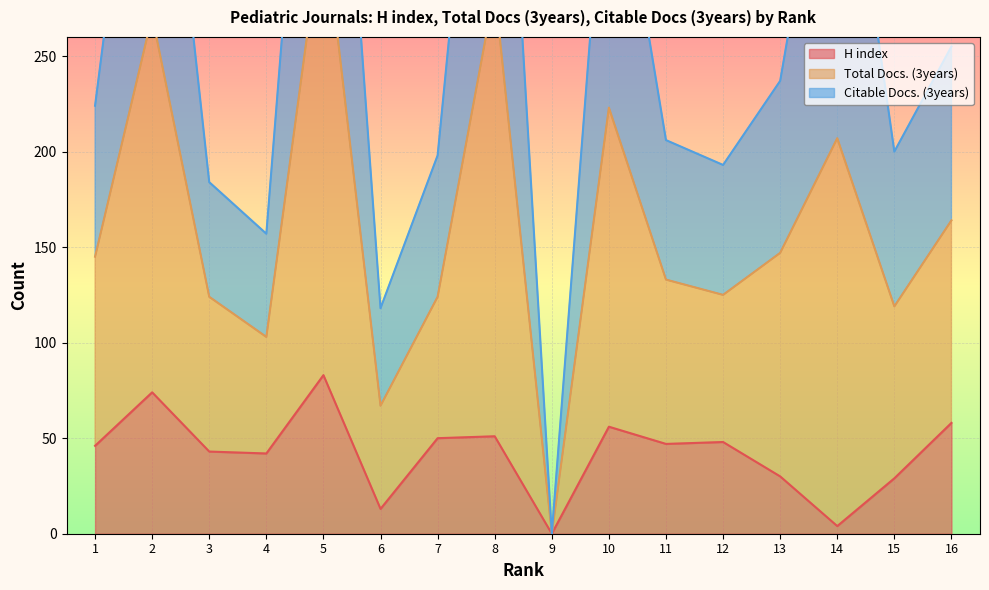

Is it true that H index equals 47 at 11?

True